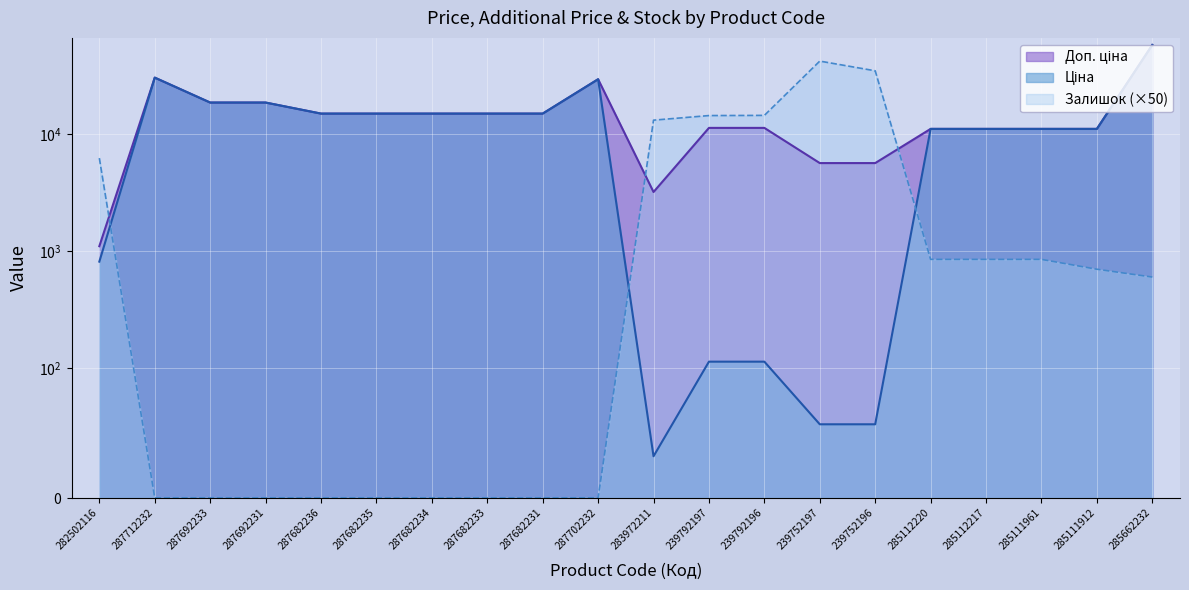

How many interior local valleys does the Ціна series have?

1